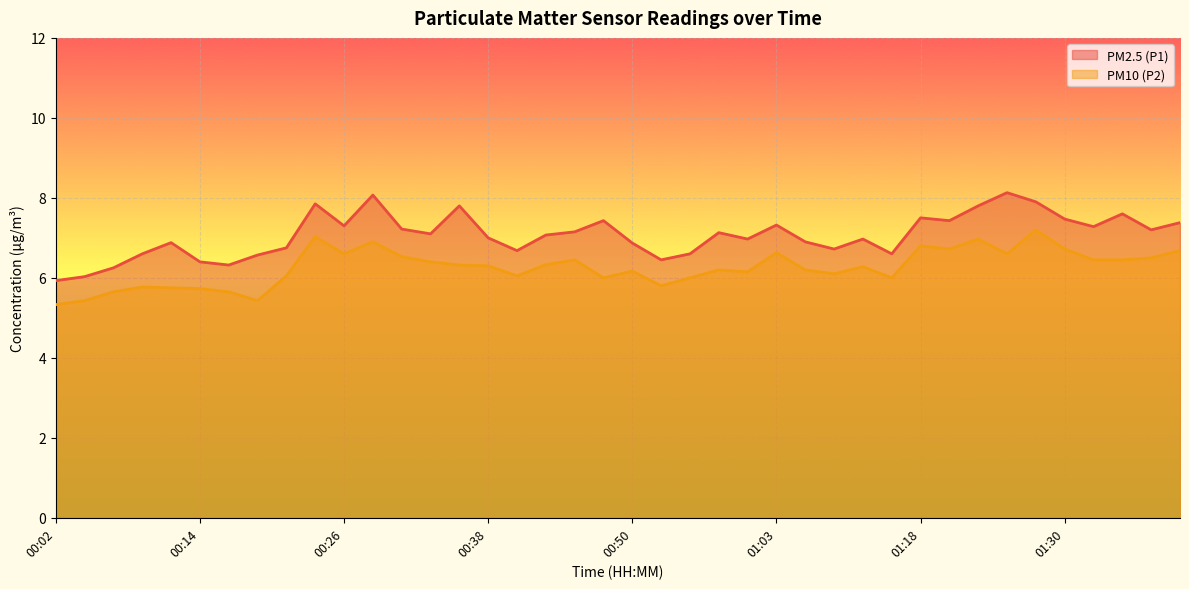

In PM10 (P2), how many points are higher than both neighbors (excluding endpoints)?

11